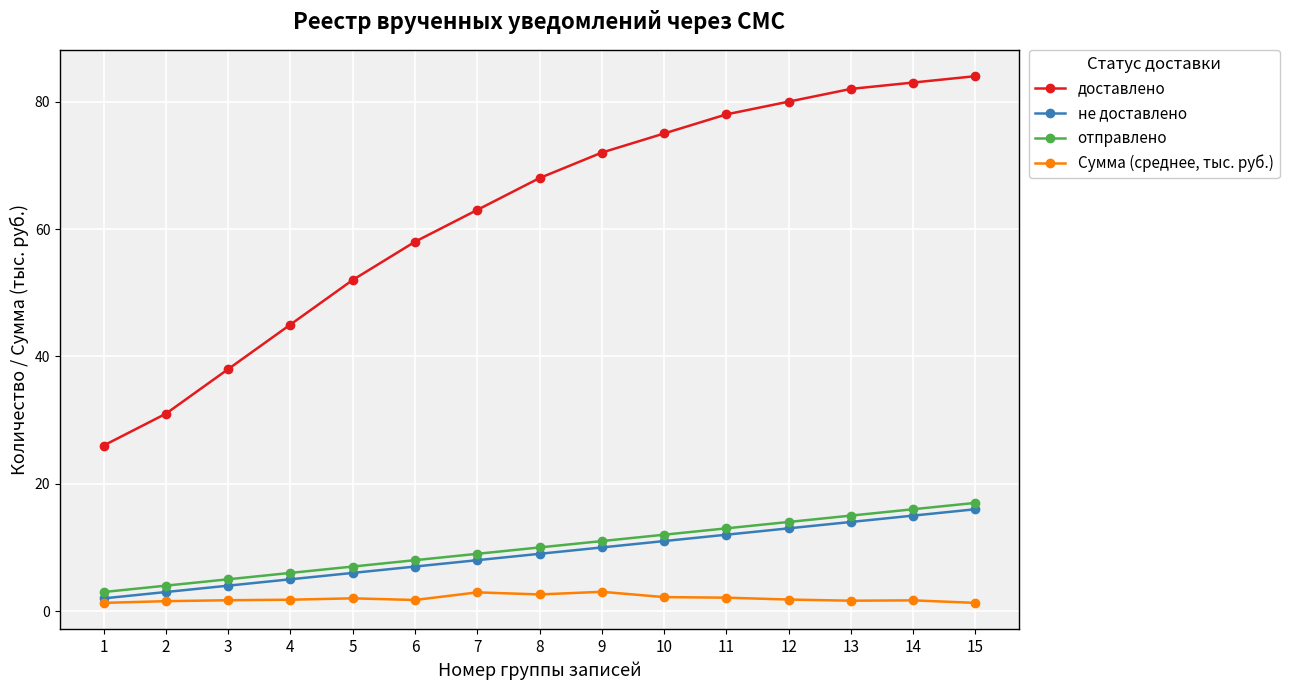

Is the value of не доставлено at 12 greater than the value of отправлено at 8?

Yes